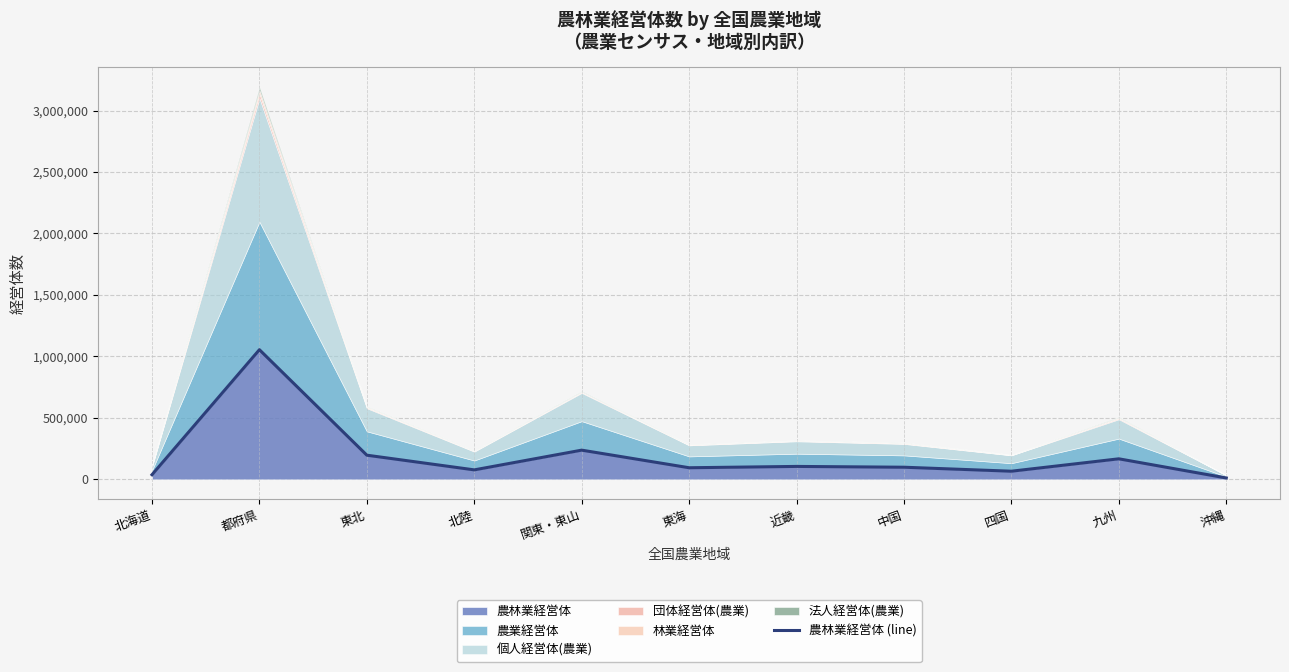

What is the label of the 5th point from the left?

関東・東山